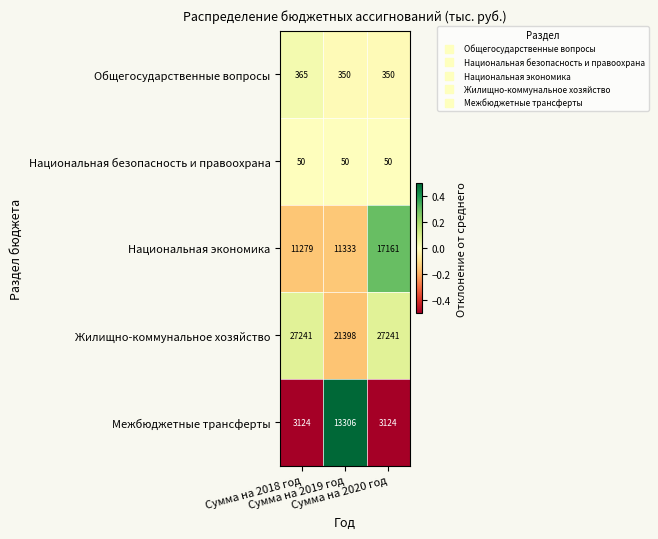

Which series has the largest total across all categories?

Жилищно-коммунальное хозяйство